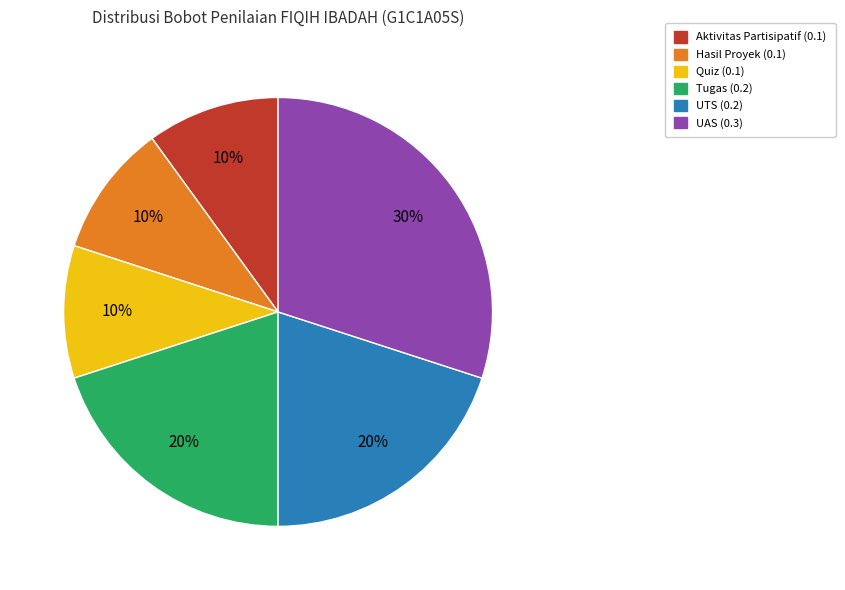

Is Quiz (0.1) the majority of the pie?

No